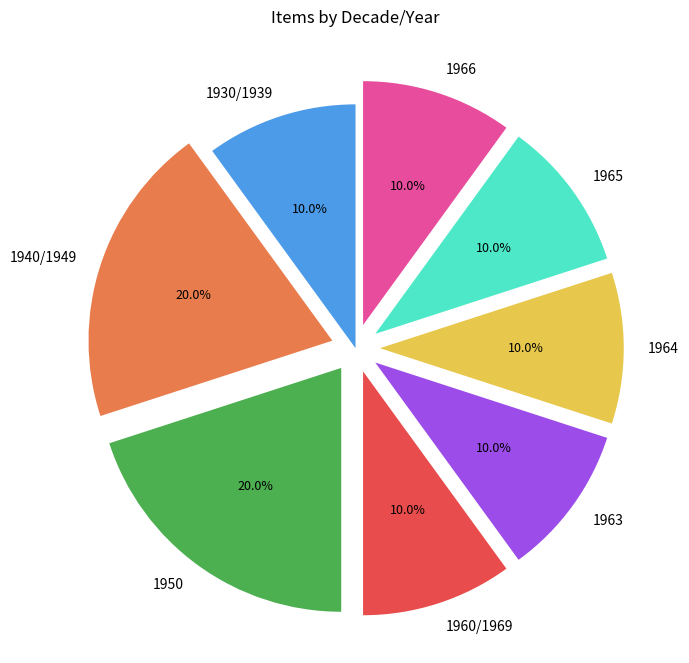

Is there a majority slice in this chart?

No